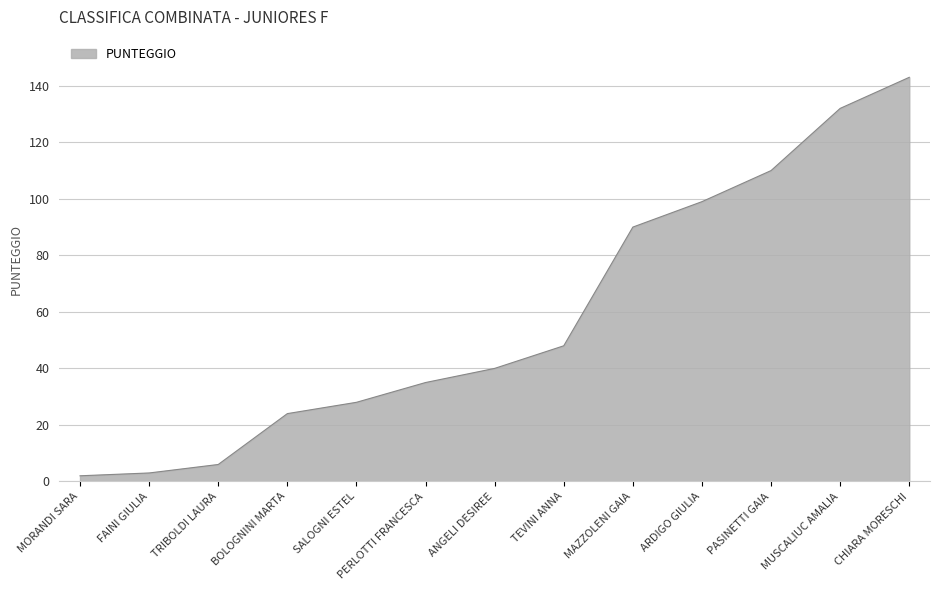

What is the sum of the values at SALOGNI ESTEL and TEVINI ANNA?

76